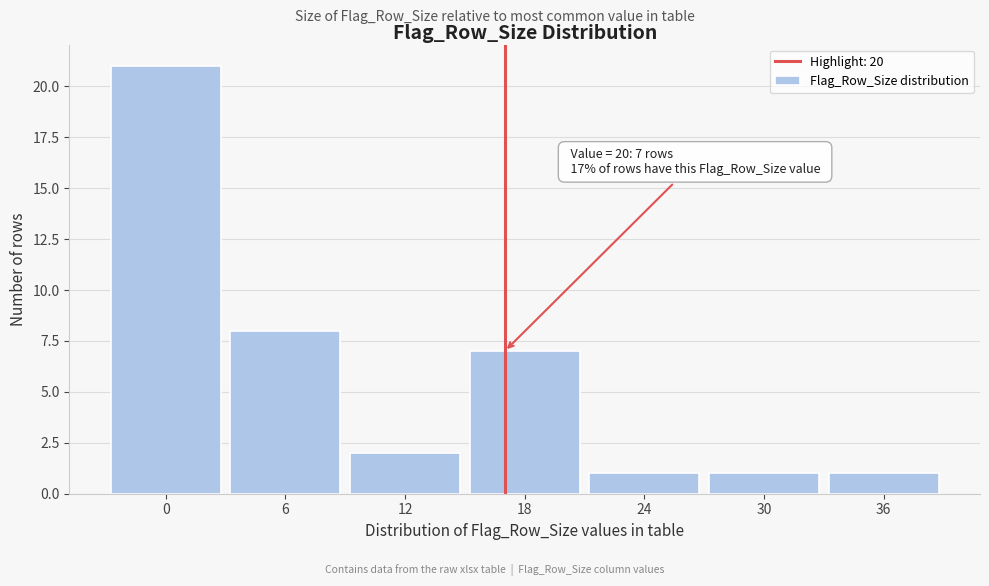

Reading left to right, list all the values displayed in this chart.

21	8	2	7	1	1	1